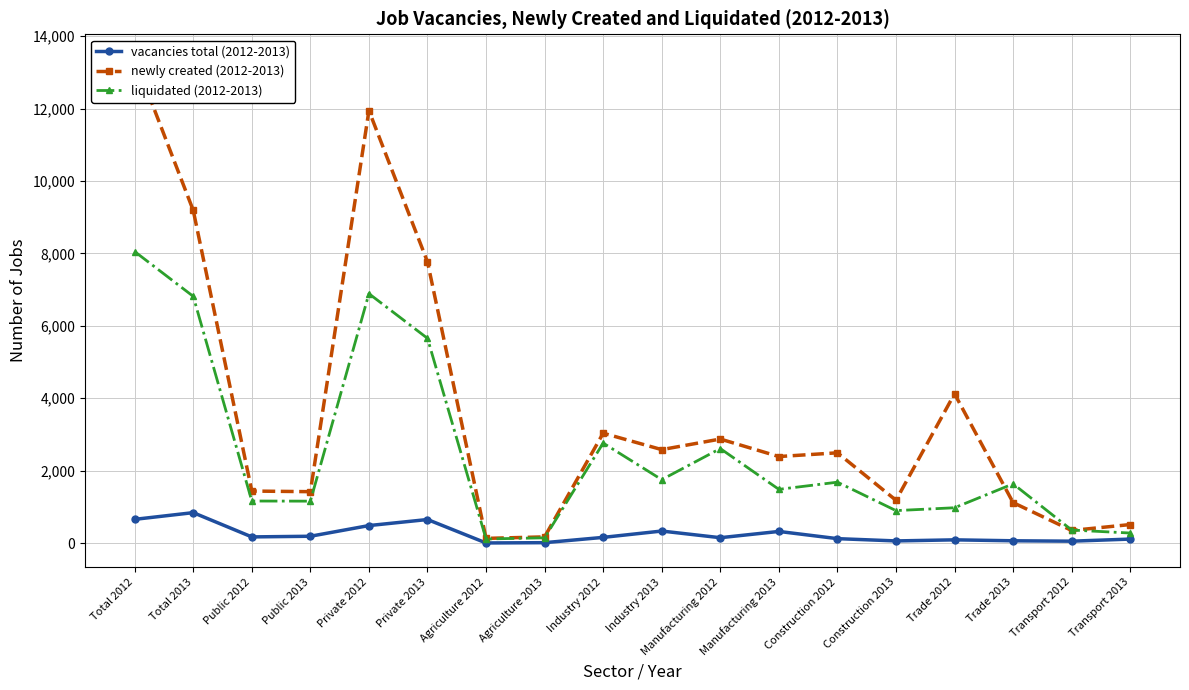

Reading left to right, what are all the values shown in this chart?

vacancies total (2012-2013): 657	842	172	190	485	652	5	13	159	334	150	323	124	61	91	65	54	112
newly created (2012-2013): 13381	9187	1438	1421	11943	7766	131	173	3036	2582	2874	2391	2494	1184	4124	1119	350	513
liquidated (2012-2013): 8051	6814	1163	1159	6888	5655	115	147	2763	1753	2611	1485	1683	898	977	1637	362	279